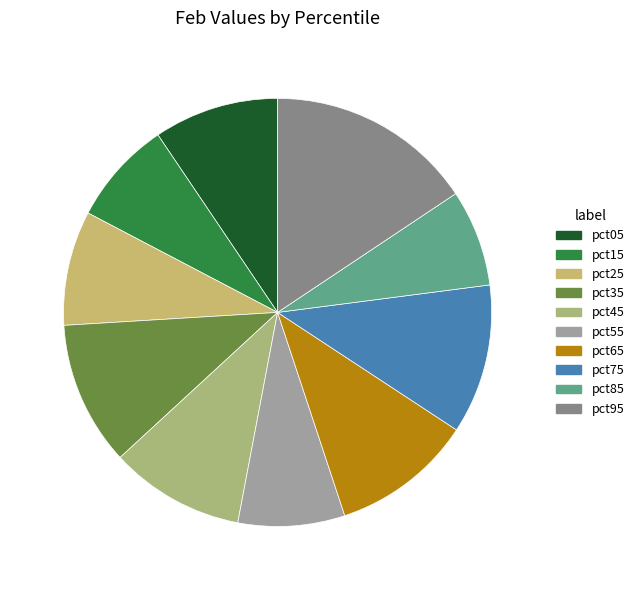

What is the total percentage of pct55 and pct05?

17.5%